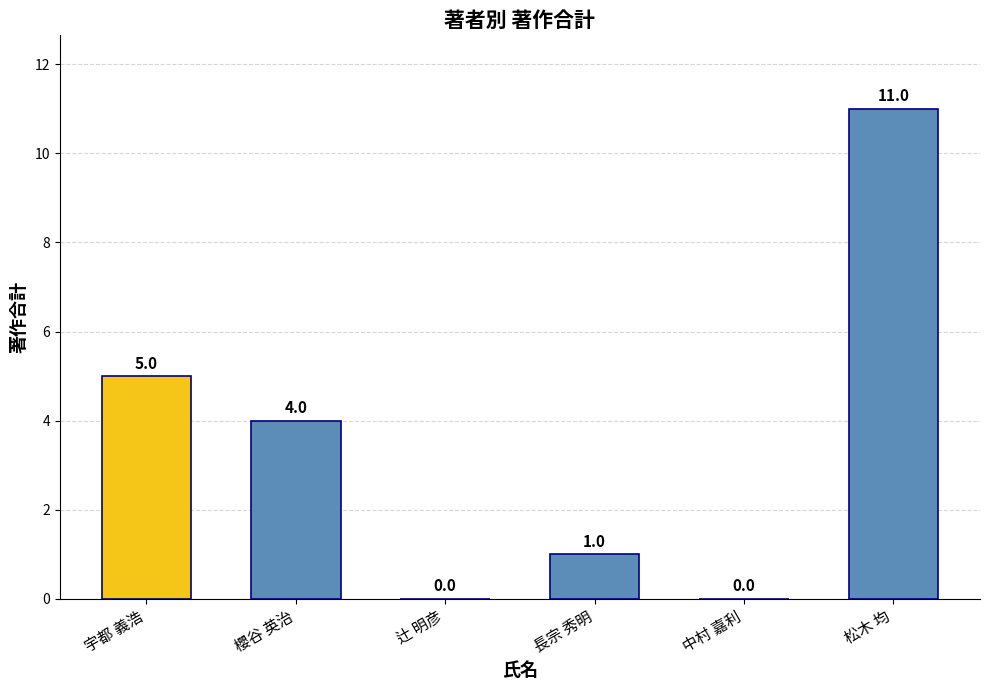

Reading left to right, extract all data points from this chart.

5	4	0	1	0	11